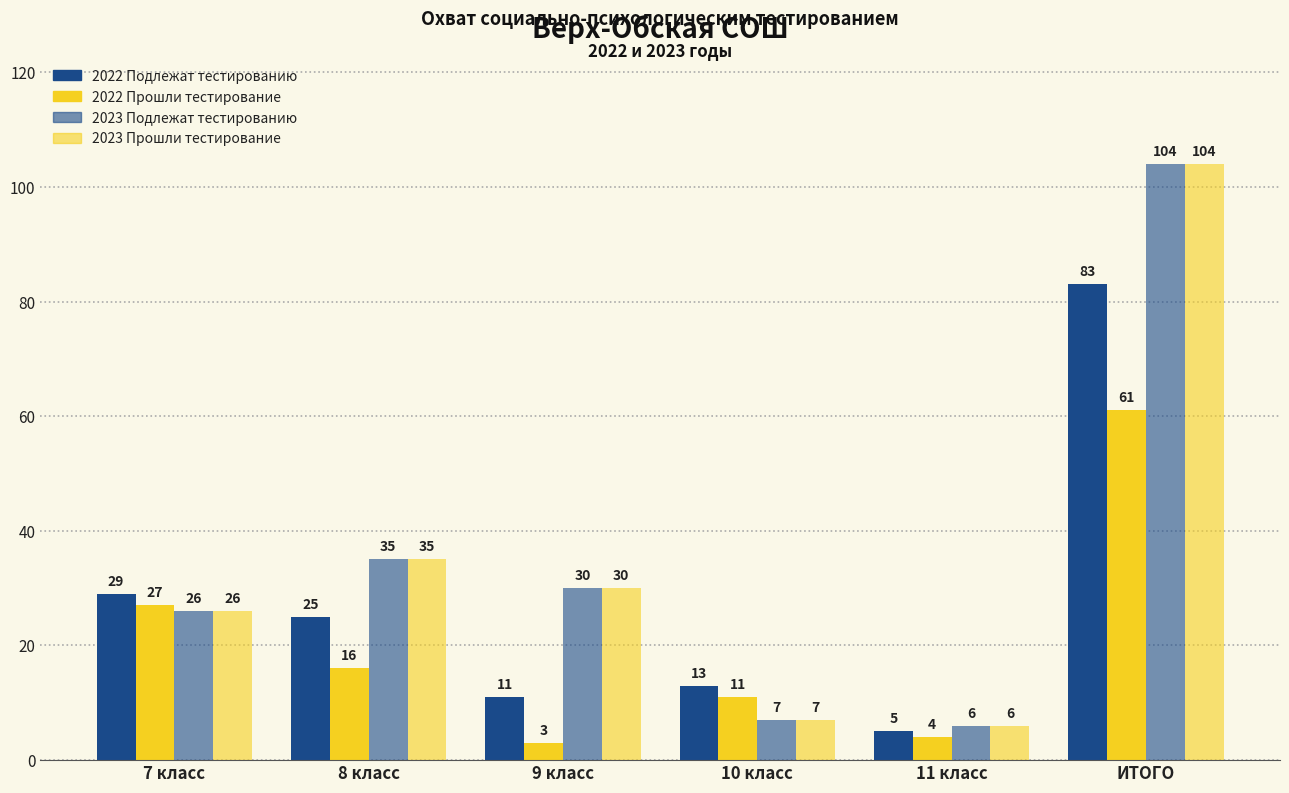

Reading left to right, list all the values displayed in this chart.

2022 Подлежат тестированию: 7 класс=29	8 класс=25	9 класс=11	10 класс=13	11 класс=5	ИТОГО=83
2022 Прошли тестирование: 7 класс=27	8 класс=16	9 класс=3	10 класс=11	11 класс=4	ИТОГО=61
2023 Подлежат тестированию: 7 класс=26	8 класс=35	9 класс=30	10 класс=7	11 класс=6	ИТОГО=104
2023 Прошли тестирование: 7 класс=26	8 класс=35	9 класс=30	10 класс=7	11 класс=6	ИТОГО=104